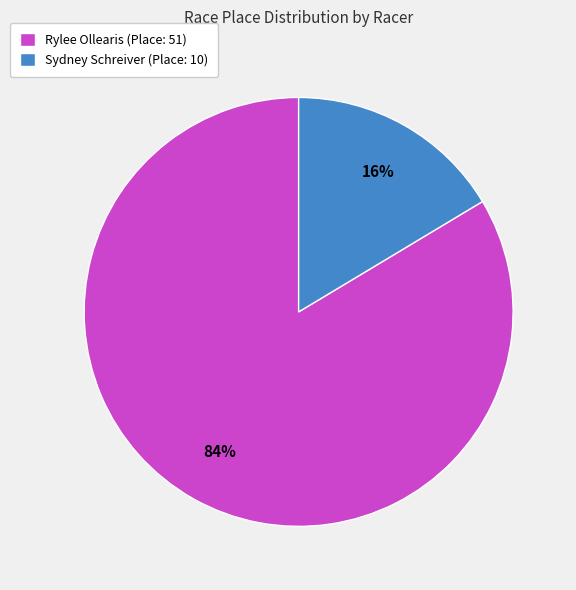

To the nearest percent, what percentage of the pie is Rylee Ollearis?

84%